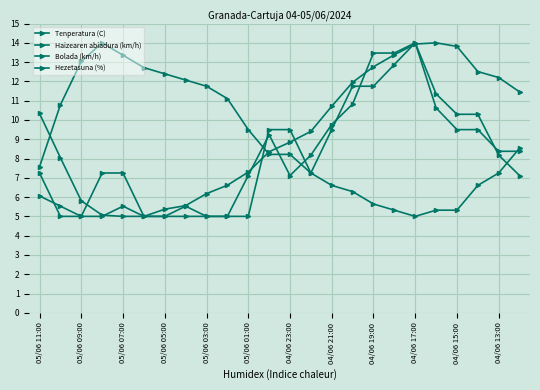

How many categories are shown in the chart?

24